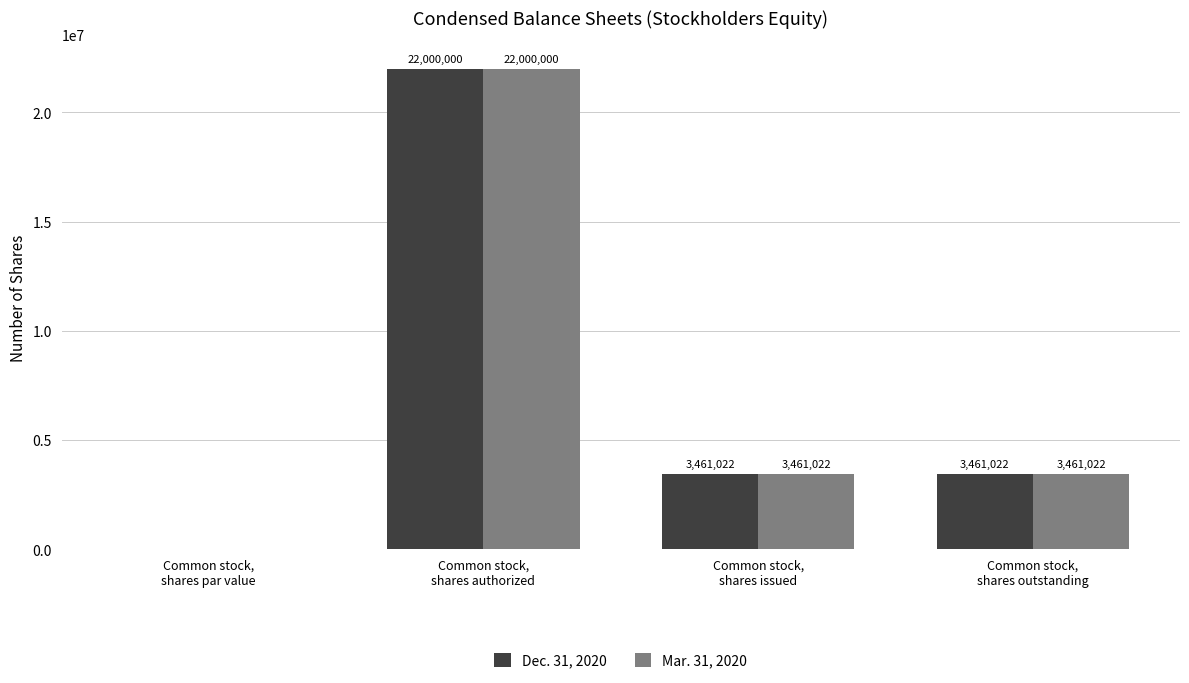

What is the approximate value of Mar. 31, 2020 at Common stock,
shares issued, to the nearest 100?

3461000